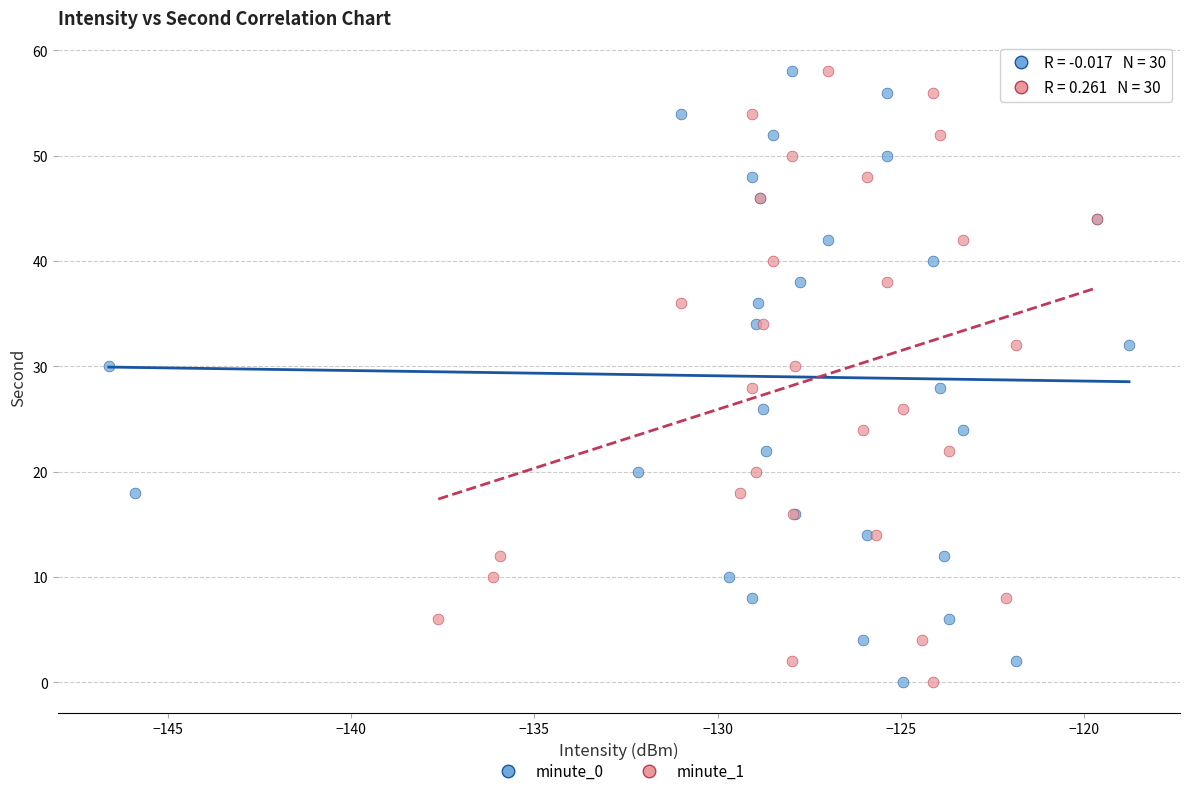

What are all the series names shown in the legend?

minute_0, minute_1